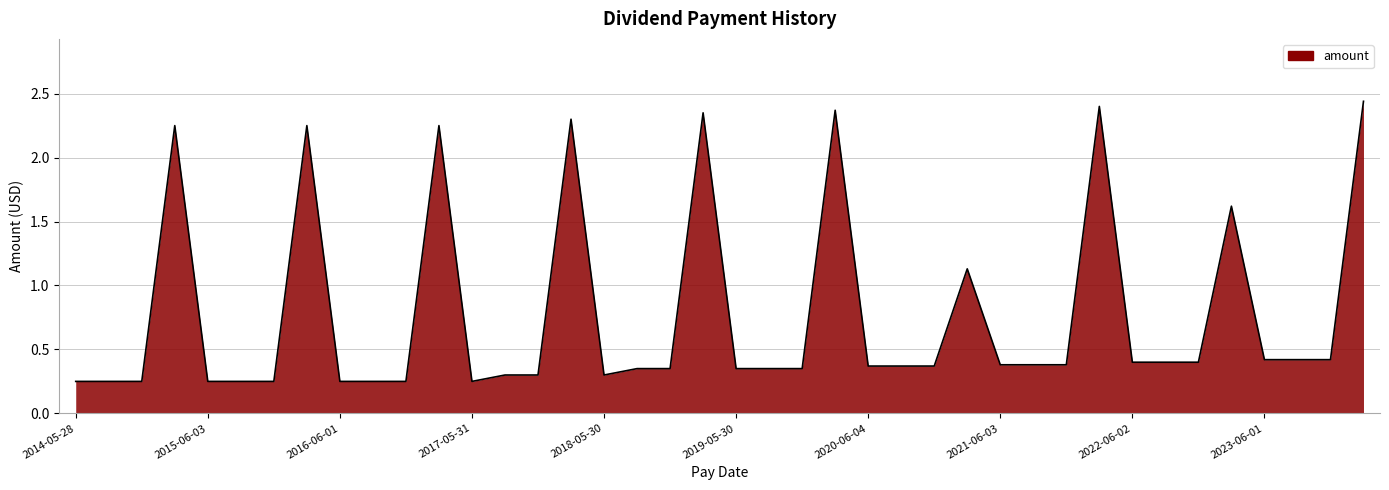

What is the sum of all values?

31.2